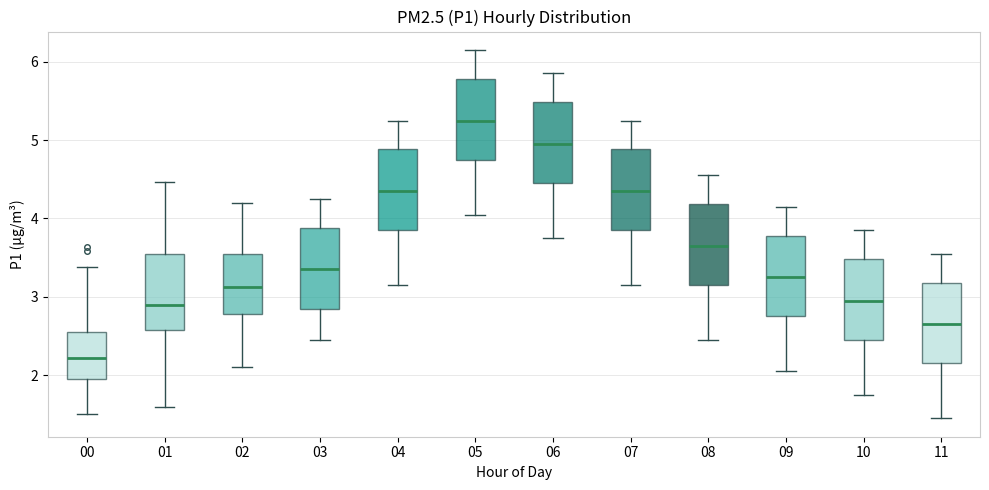

Reading left to right, read every box against the y-axis: the position of its median line, the range the box covers, and the ends of its whiskers. The values are not printed on the chart, so give them approximately, as read against the axis.

00: median 2.2, box 2.0 to 2.6, whiskers 1.5 to 3.4
01: median 2.9, box 2.6 to 3.6, whiskers 1.6 to 4.5
02: median 3.1, box 2.8 to 3.6, whiskers 2.1 to 4.2
03: median 3.4, box 2.9 to 3.9, whiskers 2.5 to 4.3
04: median 4.4, box 3.9 to 4.9, whiskers 3.2 to 5.3
05: median 5.3, box 4.8 to 5.8, whiskers 4.1 to 6.2
06: median 5.0, box 4.5 to 5.5, whiskers 3.8 to 5.9
07: median 4.4, box 3.9 to 4.9, whiskers 3.2 to 5.3
08: median 3.7, box 3.2 to 4.2, whiskers 2.5 to 4.6
09: median 3.3, box 2.8 to 3.8, whiskers 2.1 to 4.2
10: median 3.0, box 2.5 to 3.5, whiskers 1.8 to 3.9
11: median 2.7, box 2.2 to 3.2, whiskers 1.5 to 3.6